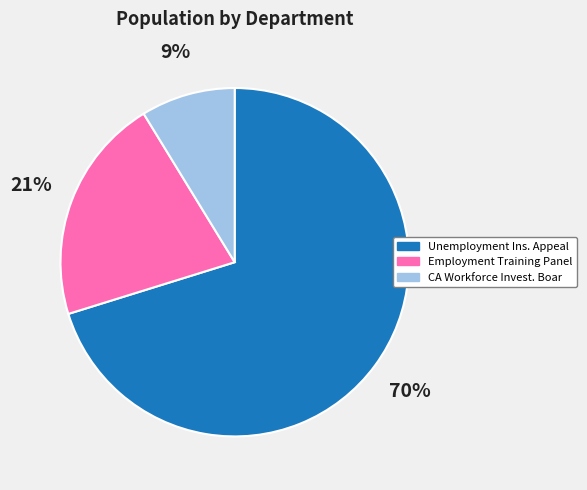

Is there any slice that represents more than half of the pie?

Yes